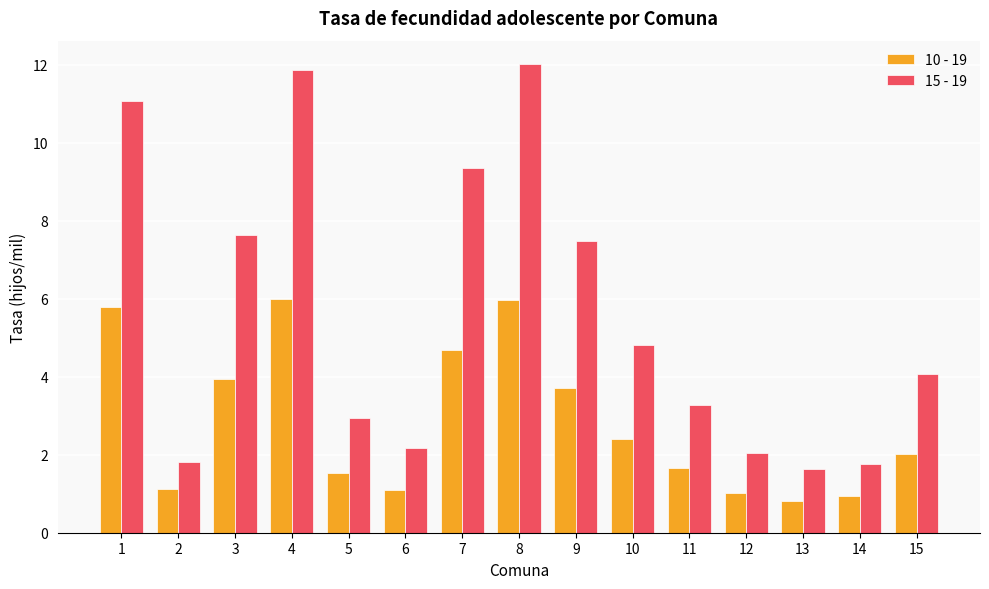

Which series has the largest total across all categories?

15 - 19